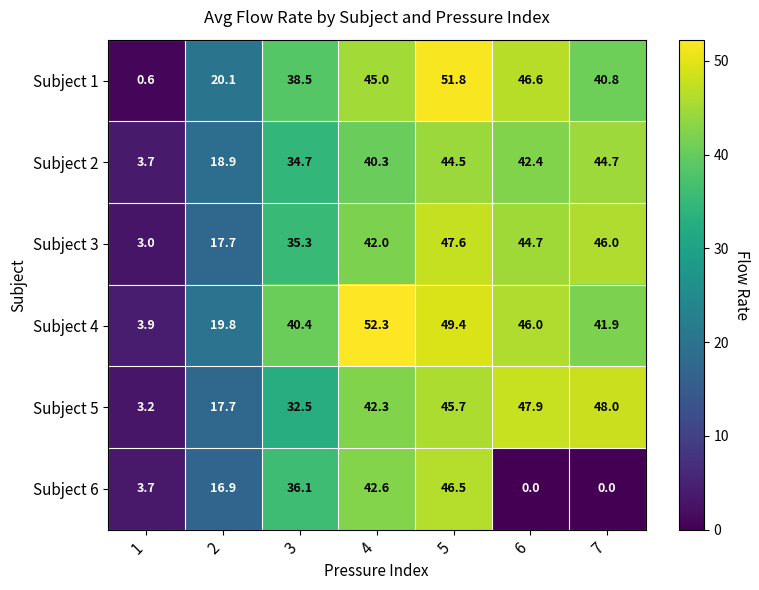

What is the total value across all series at 4?

264.5